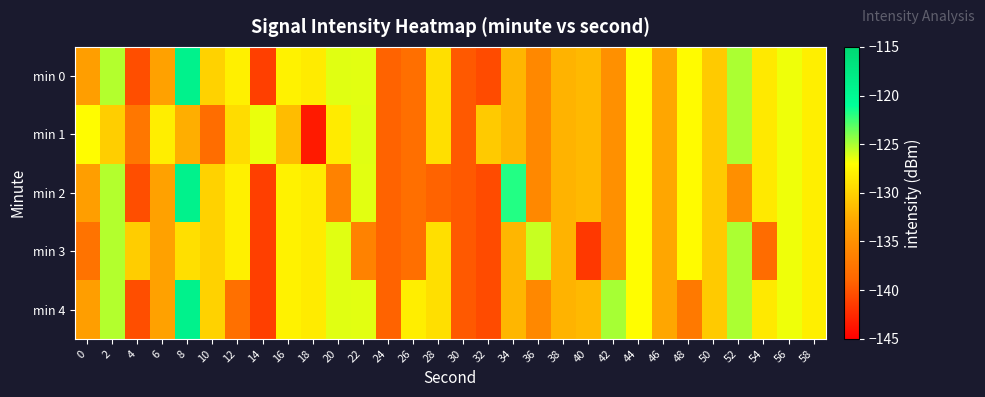

Reading right to left, extract all data points from this chart.

min 0: 58=-128.0	56=-126.6	54=-128.4	52=-125.0	50=-130.5	48=-127.2	46=-132.9	44=-127.1	42=-134.9	40=-131.6	38=-132.1	36=-135.7	34=-131.8	32=-140.5	30=-139.7	28=-129.1	26=-138.1	24=-139.1	22=-126.3	20=-126.3	18=-128.4	16=-127.8	14=-141.2	12=-128.0	10=-130.0	8=-119.1	6=-133.4	4=-140.3	2=-125.2	0=-133.7
min 1: 58=-128.0	56=-126.6	54=-128.4	52=-125.0	50=-130.5	48=-127.2	46=-132.9	44=-127.1	42=-134.9	40=-131.6	38=-132.1	36=-135.7	34=-131.8	32=-130.5	30=-139.7	28=-129.1	26=-138.1	24=-139.1	22=-126.3	20=-128.4	18=-143.4	16=-131.5	14=-126.5	12=-129.3	10=-138.2	8=-132.4	6=-128.1	4=-137.3	2=-130.2	0=-127.2
min 2: 58=-128.0	56=-126.6	54=-128.4	52=-135.0	50=-130.5	48=-127.2	46=-132.9	44=-127.1	42=-134.9	40=-131.6	38=-132.1	36=-135.7	34=-121.8	32=-140.5	30=-139.7	28=-139.1	26=-138.1	24=-139.1	22=-126.3	20=-136.3	18=-128.4	16=-127.8	14=-141.2	12=-128.0	10=-130.0	8=-119.1	6=-133.4	4=-140.3	2=-125.2	0=-133.7
min 3: 58=-128.0	56=-126.6	54=-138.4	52=-125.0	50=-130.5	48=-127.2	46=-132.9	44=-127.1	42=-134.9	40=-141.6	38=-132.1	36=-125.7	34=-131.8	32=-140.5	30=-139.7	28=-129.1	26=-138.1	24=-139.1	22=-136.3	20=-126.3	18=-128.4	16=-127.8	14=-141.2	12=-128.0	10=-130.0	8=-129.1	6=-133.4	4=-130.3	2=-125.2	0=-137.7
min 4: 58=-128.0	56=-126.6	54=-128.4	52=-125.0	50=-130.5	48=-137.2	46=-132.9	44=-127.1	42=-124.9	40=-131.6	38=-132.1	36=-135.7	34=-131.8	32=-140.5	30=-139.7	28=-129.1	26=-128.1	24=-139.1	22=-126.3	20=-126.3	18=-128.4	16=-127.8	14=-141.2	12=-138.0	10=-130.0	8=-119.1	6=-133.4	4=-140.3	2=-125.2	0=-133.7